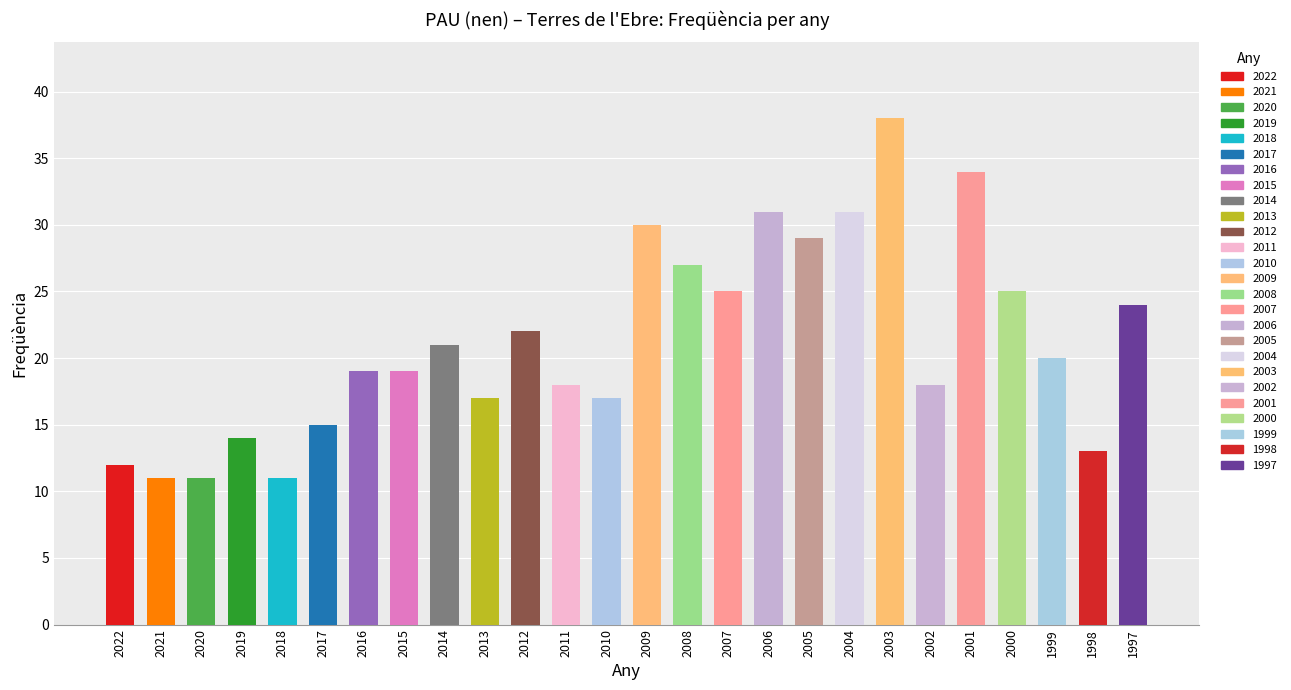

Approximately how many times larger is the value at 2018 compared to 2017?

0.7